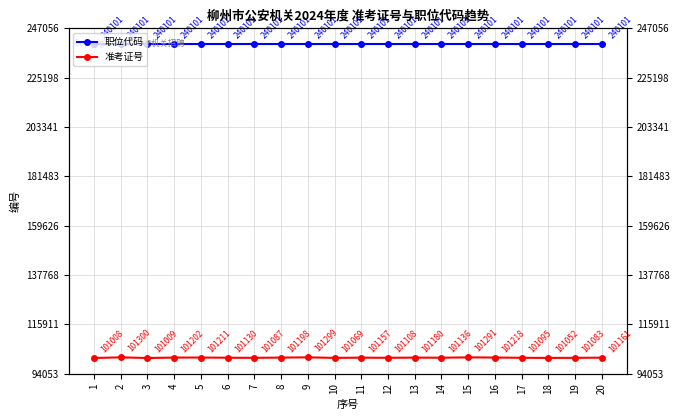

Read the 职位代码 value at 12.

240101